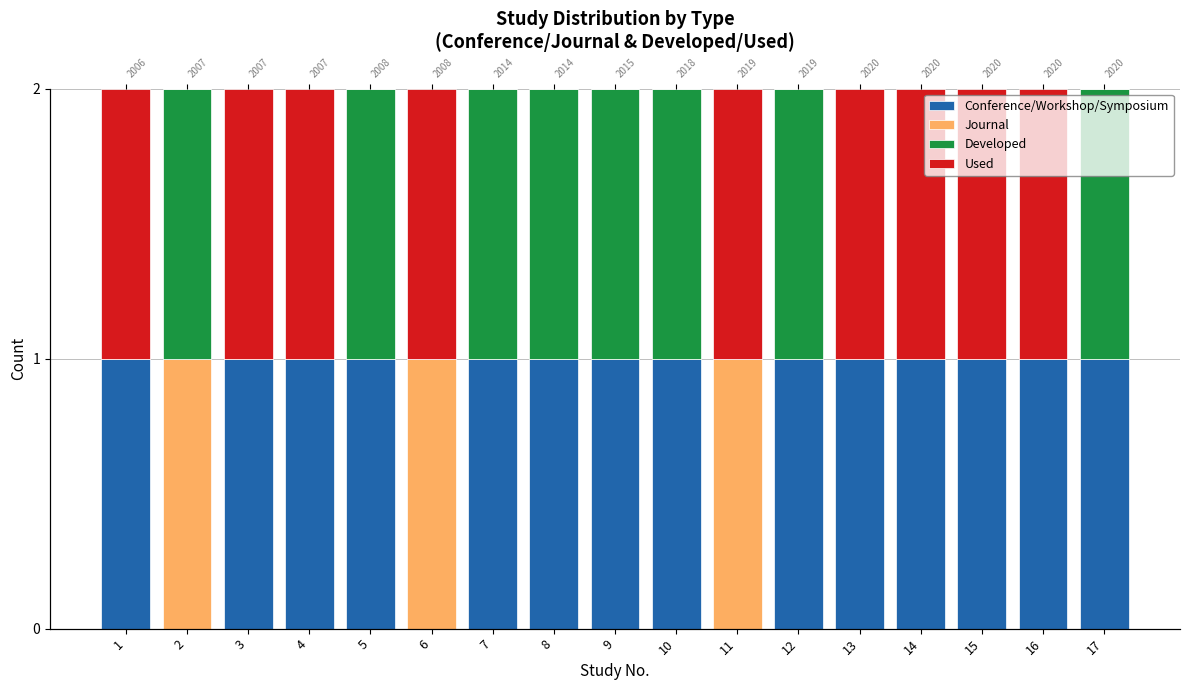

Rank the series by their maximum value, from lowest to highest.

Conference/Workshop/Symposium, Journal, Developed, Used